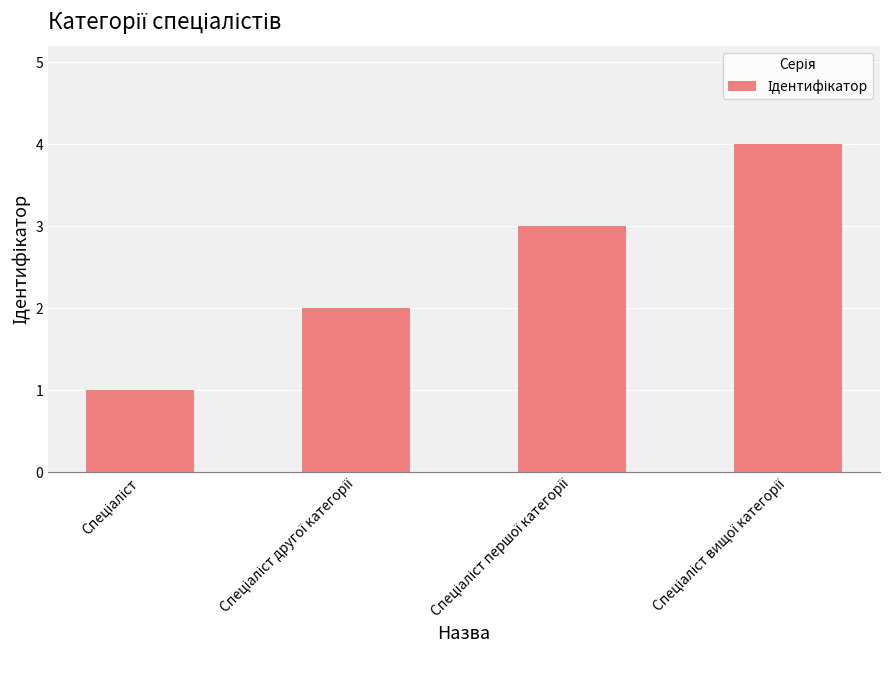

Reading left to right, extract all data points from this chart.

1	2	3	4